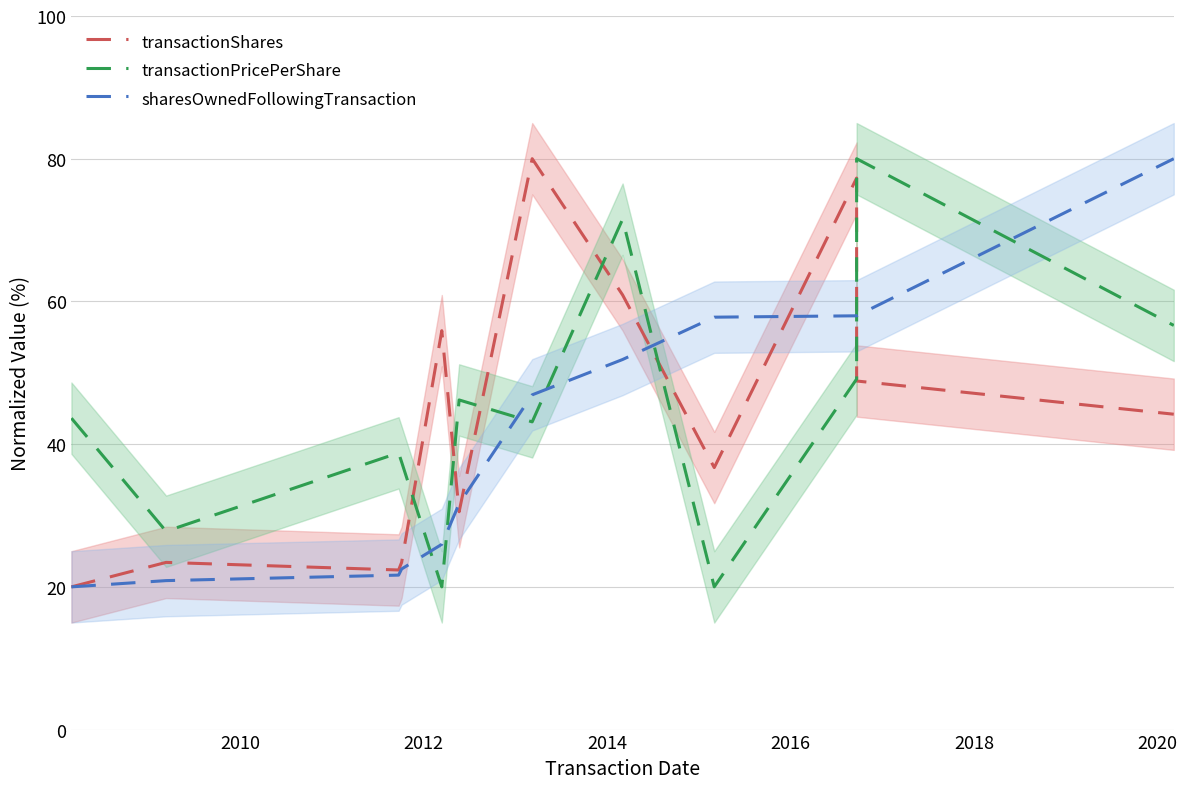

How many lines are shown in the chart?

3